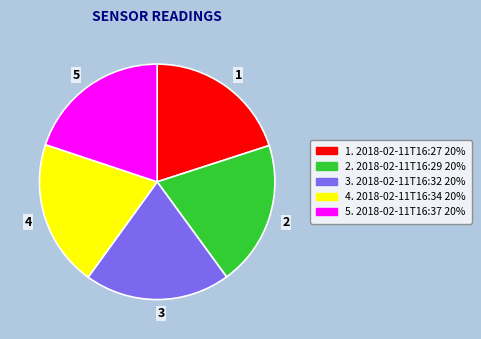

Is it true that 2 is 20% of the pie?

True